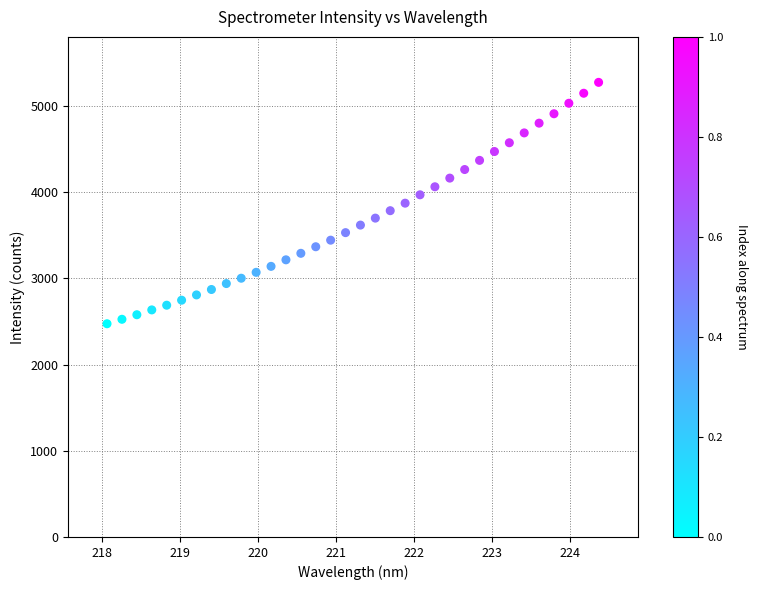

What is the range of Y values (max minus min)?

2800.0